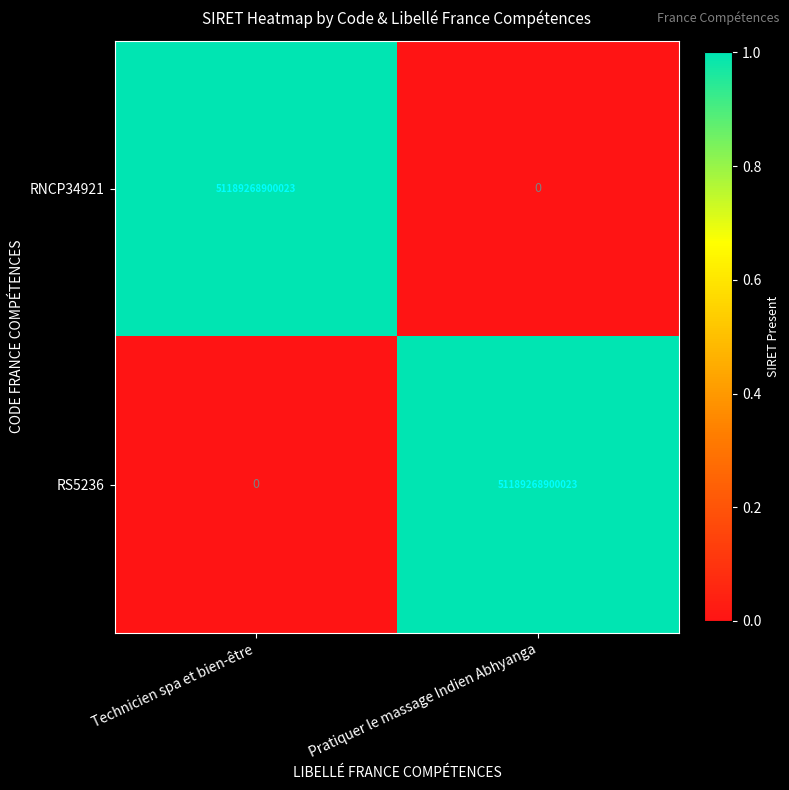

Count the number of categories in the chart.

2